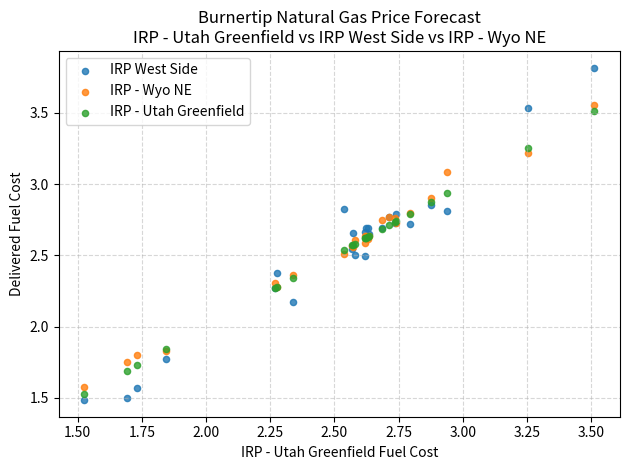

Which series reaches the maximum Y coordinate?

IRP West Side